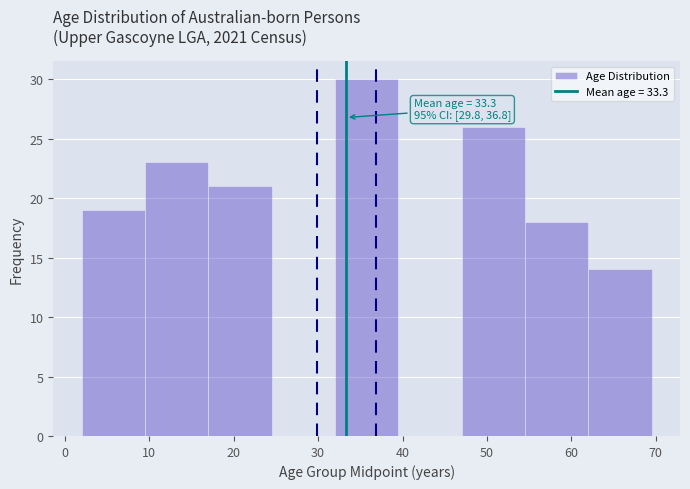

Over which range of the x-axis is the bar tallest?

32.0 to 39.5